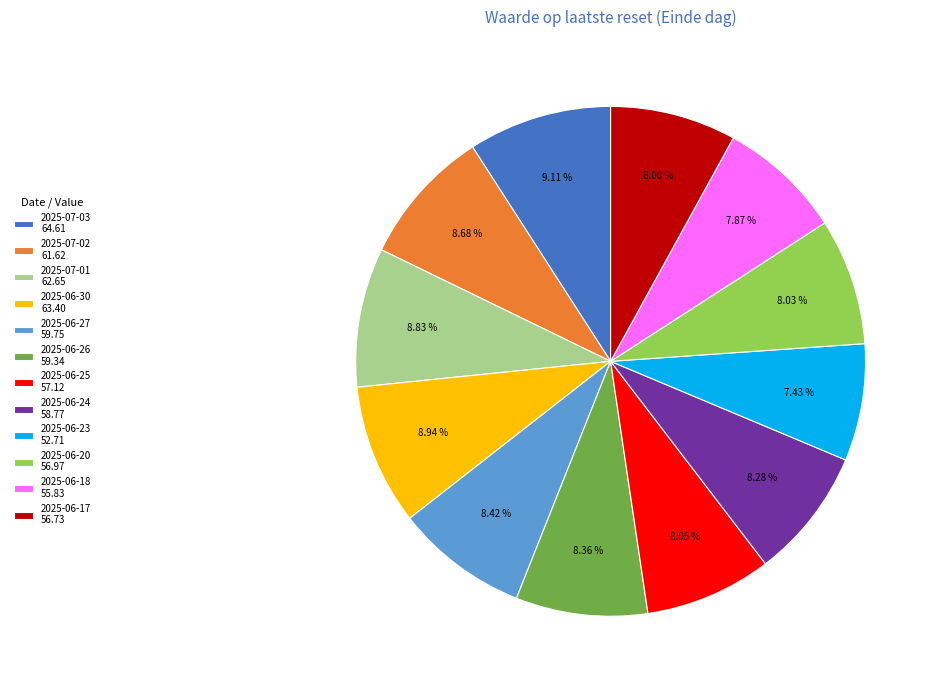

Count the number of slices in the pie.

12